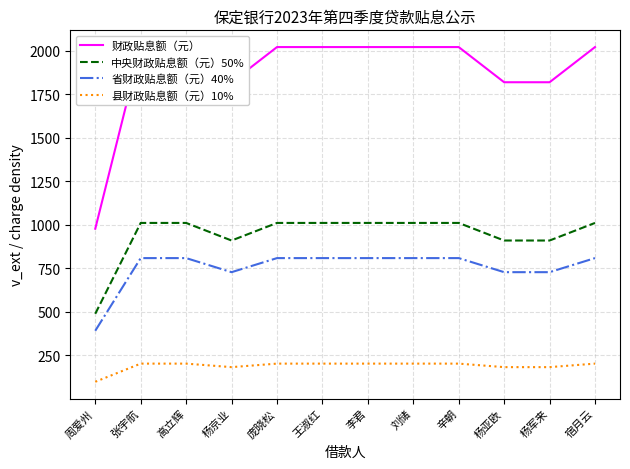

Which has a higher value, 杨京业 or 杨军来?

杨京业